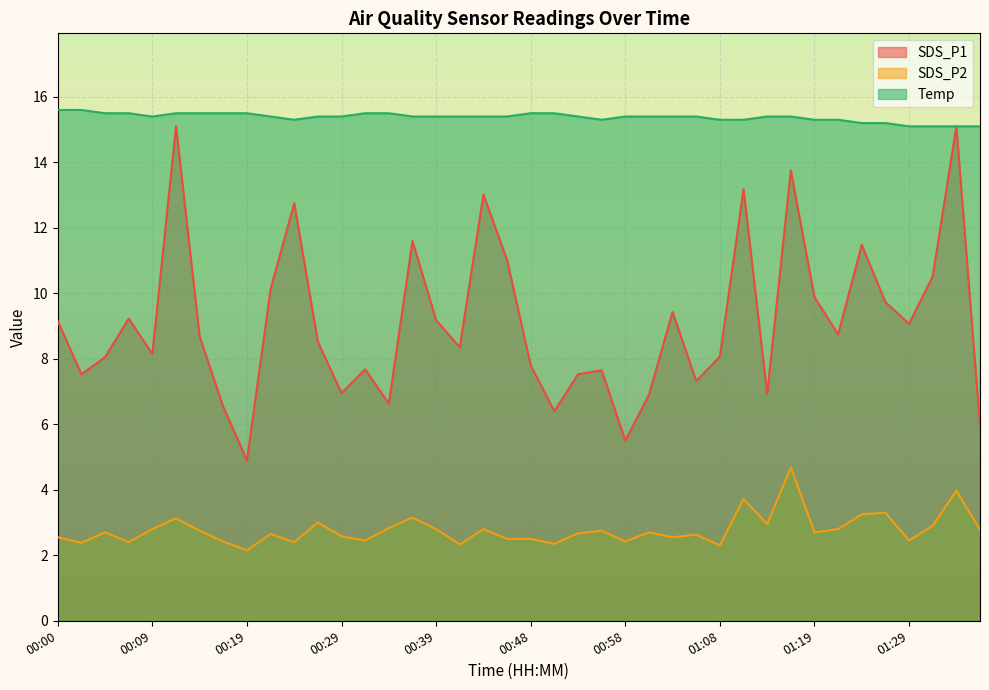

How many series are shown in this chart?

3